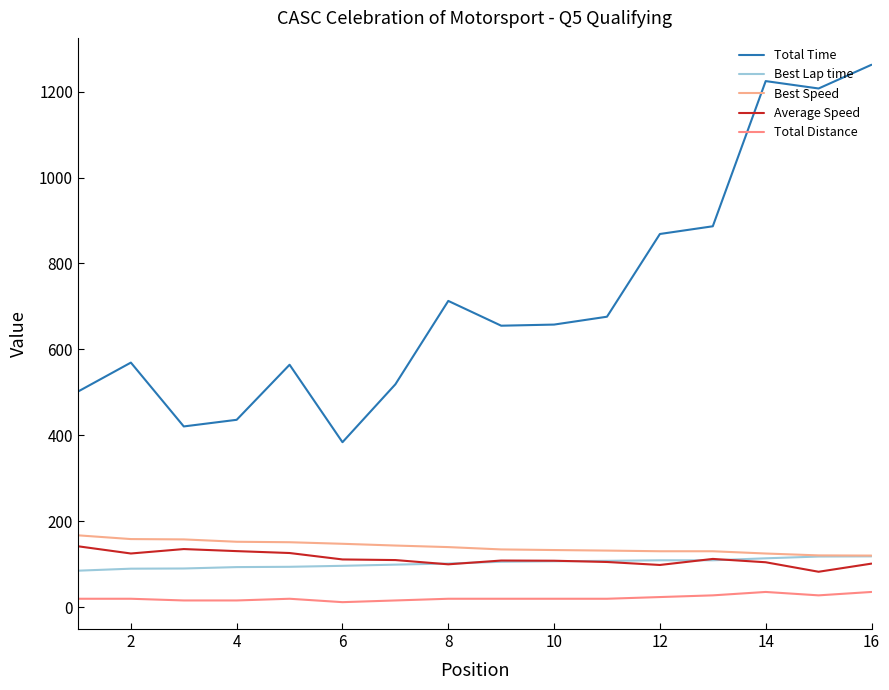

How many lines are shown in the chart?

5